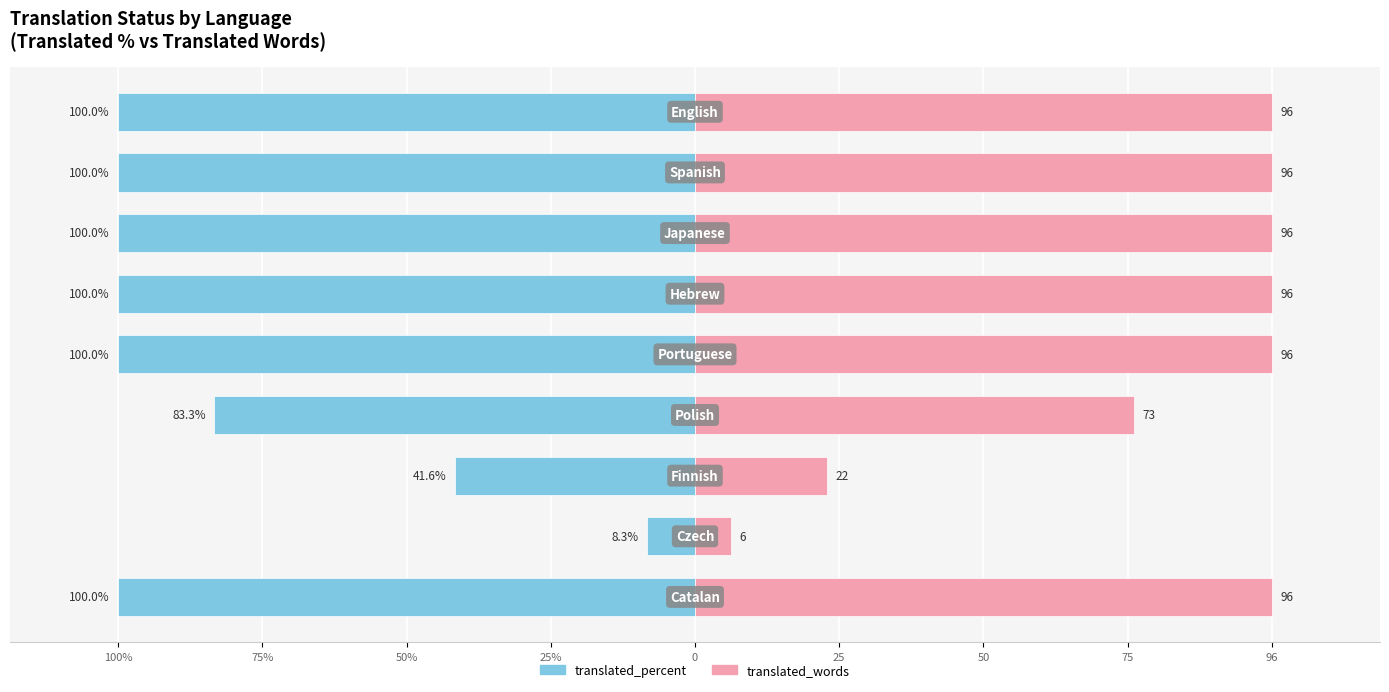

What are all the series names shown in the legend?

translated_percent, translated_words